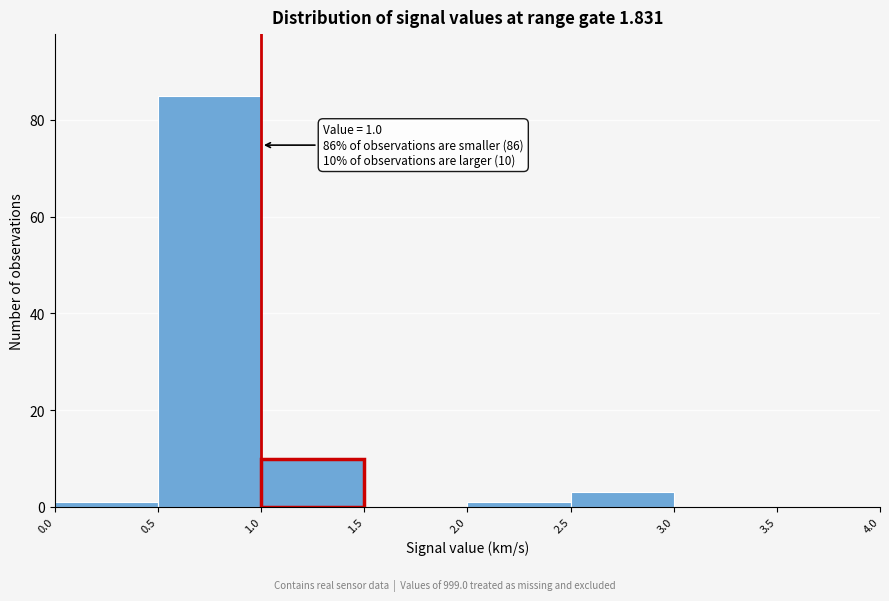

Which range on the x-axis has the tallest bar?

0.5 to 1.0